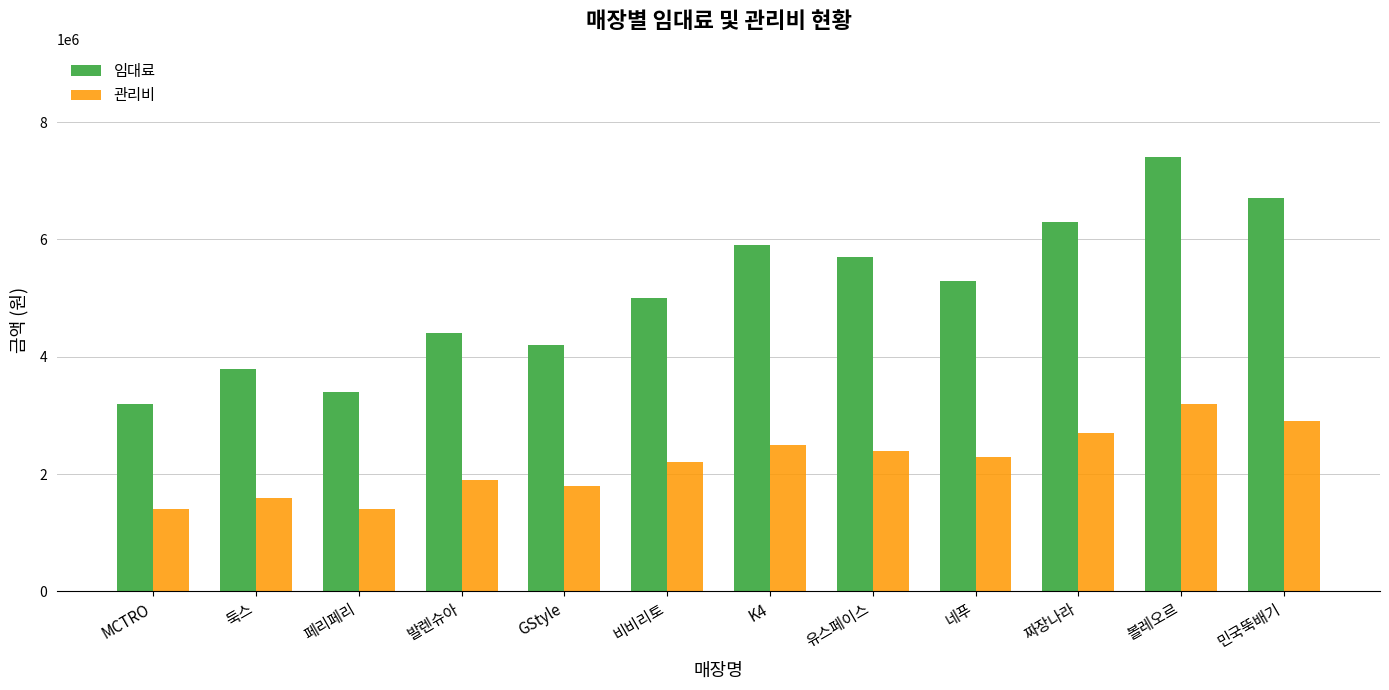

Rank the series by their average value, from lowest to highest.

관리비, 임대료